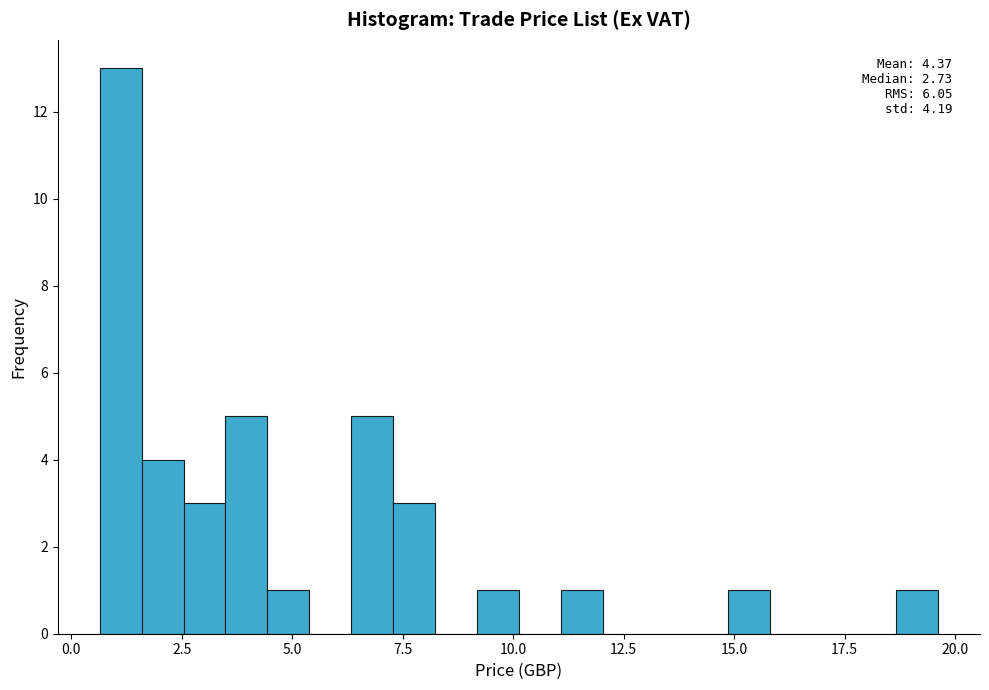

Read against the x-axis, roughly where is the centre of the tallest bar?

1.0